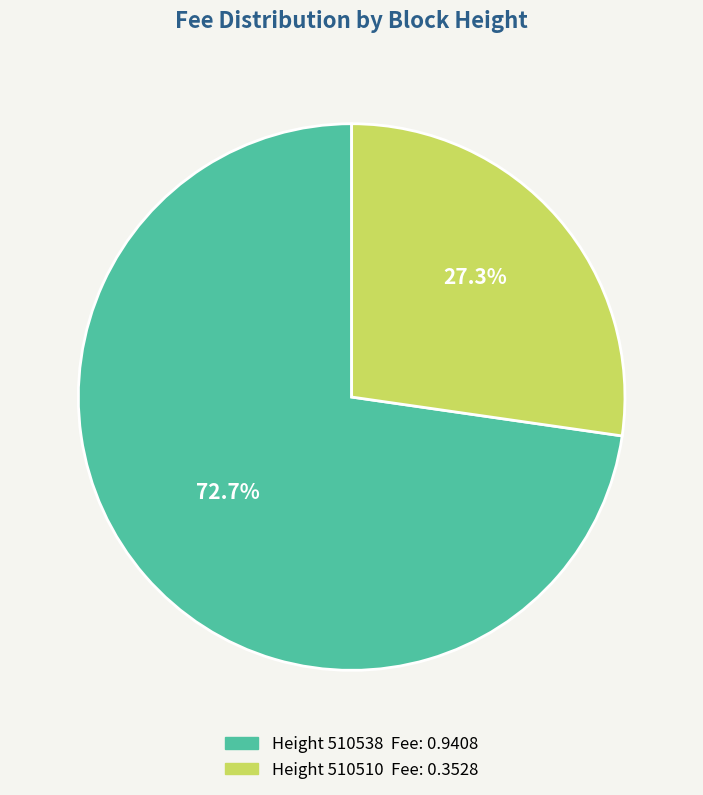

Is there a majority slice in this chart?

Yes